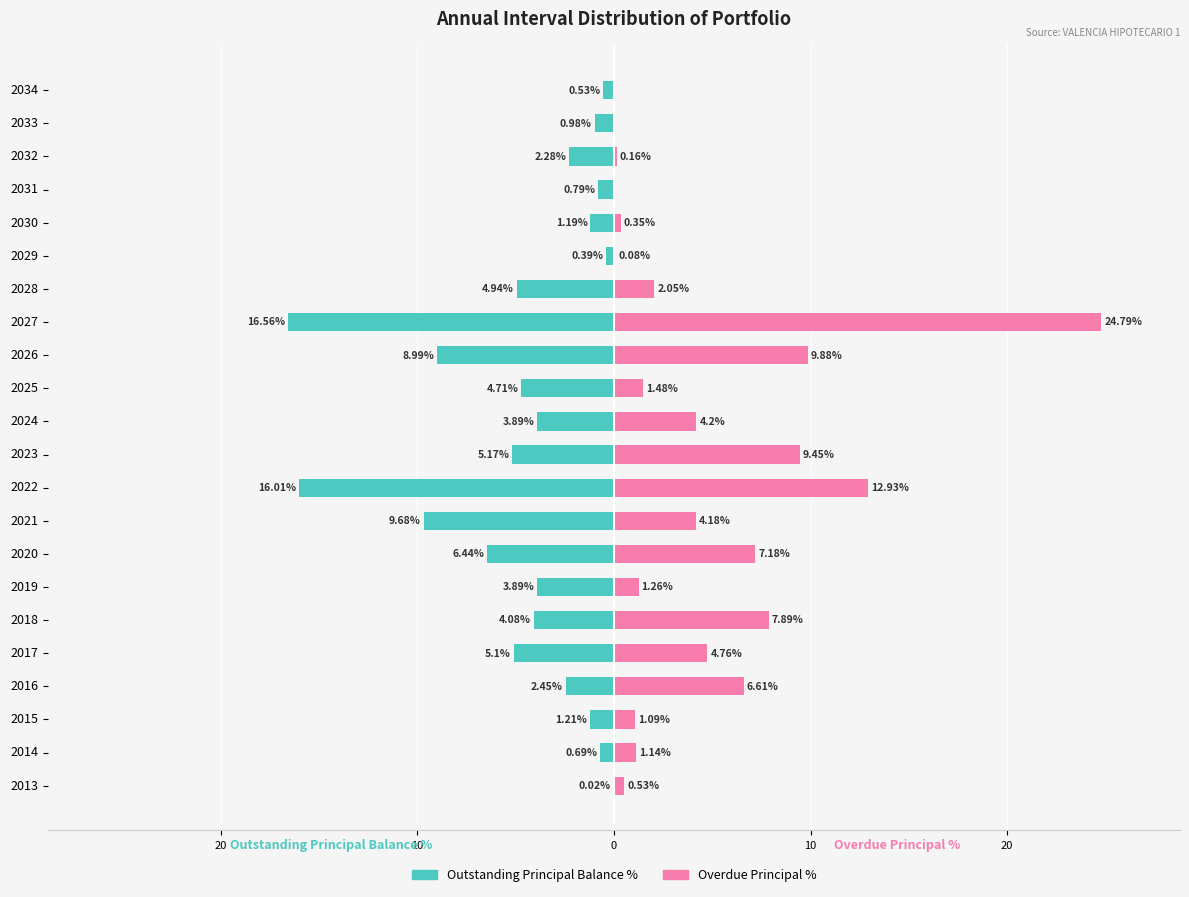

What is the maximum value for Overdue Principal %?

24.8